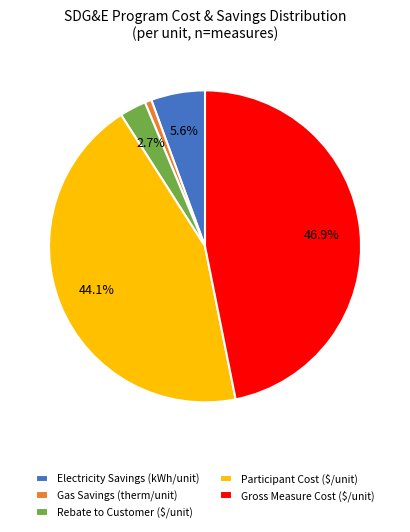

Do Electricity Savings (kWh/unit) and Rebate to Customer ($/unit) together represent more than half of the pie?

No